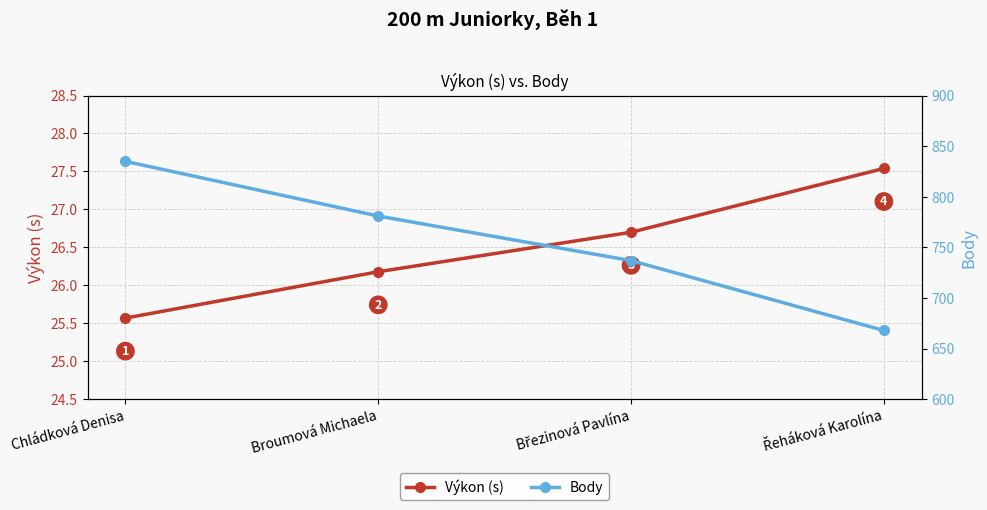

Does the chart display data point markers on the line(s)?

Yes